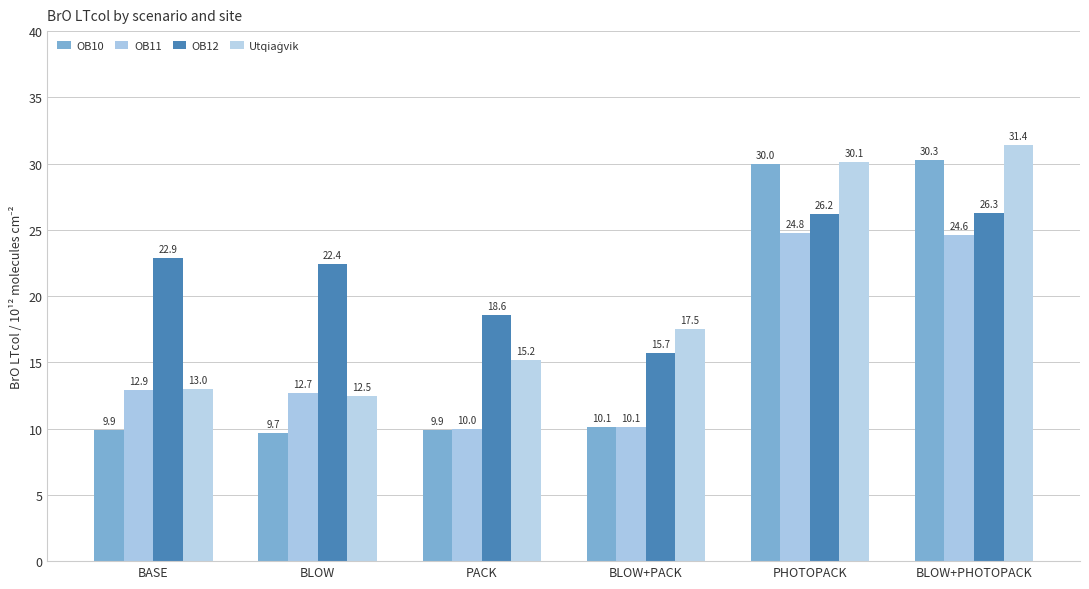

How many data points does each series have?

6